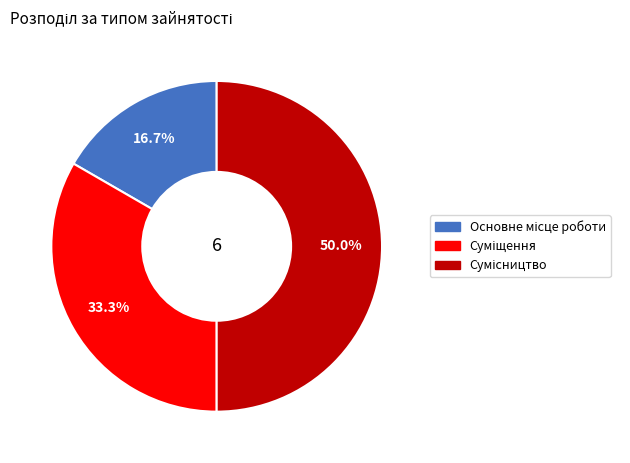

The Основне місце роботи slice represents 17% of the pie. True or false?

True